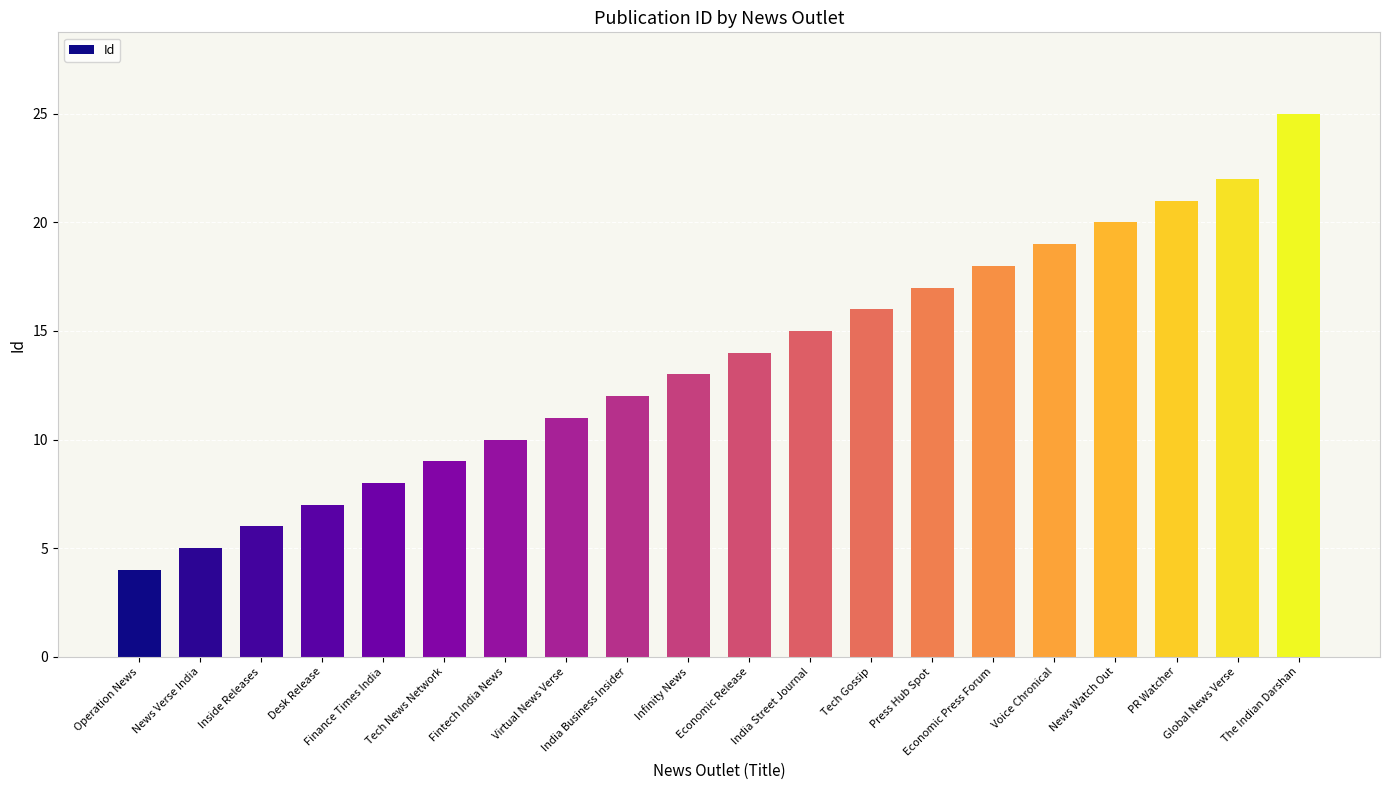

The value at PR Watcher is 21. True or false?

True